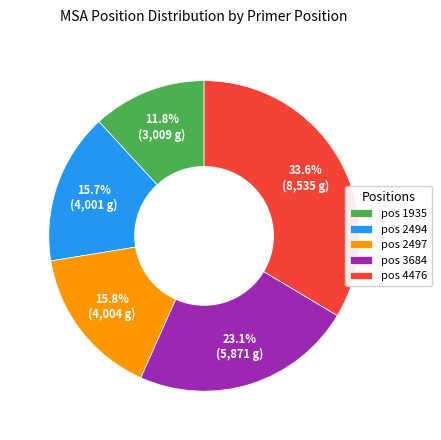

Approximately how many times larger is the value at pos 4476 compared to pos 2497?

2.1